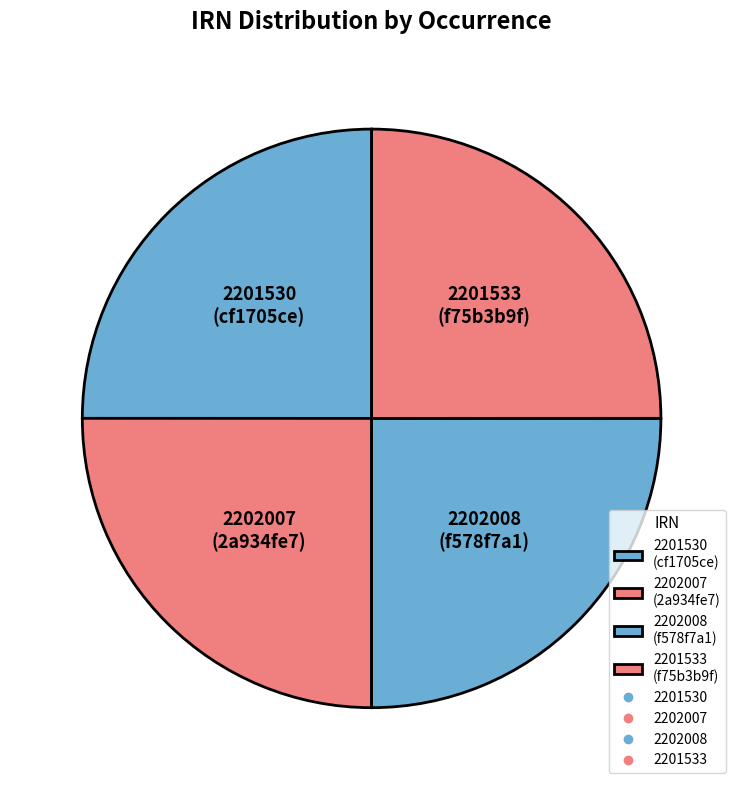

Does 2201530 (cf1705ce) account for over 50% of the chart?

No